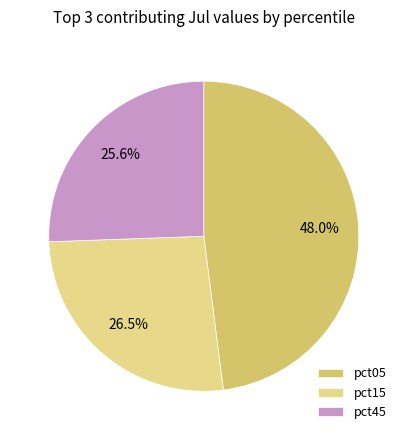

Does pct45 account for over 50% of the chart?

No